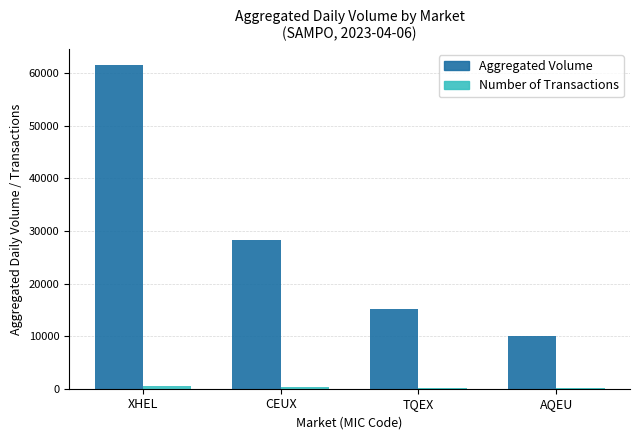

The value of Aggregated Volume at CEUX is 37670. True or false?

False